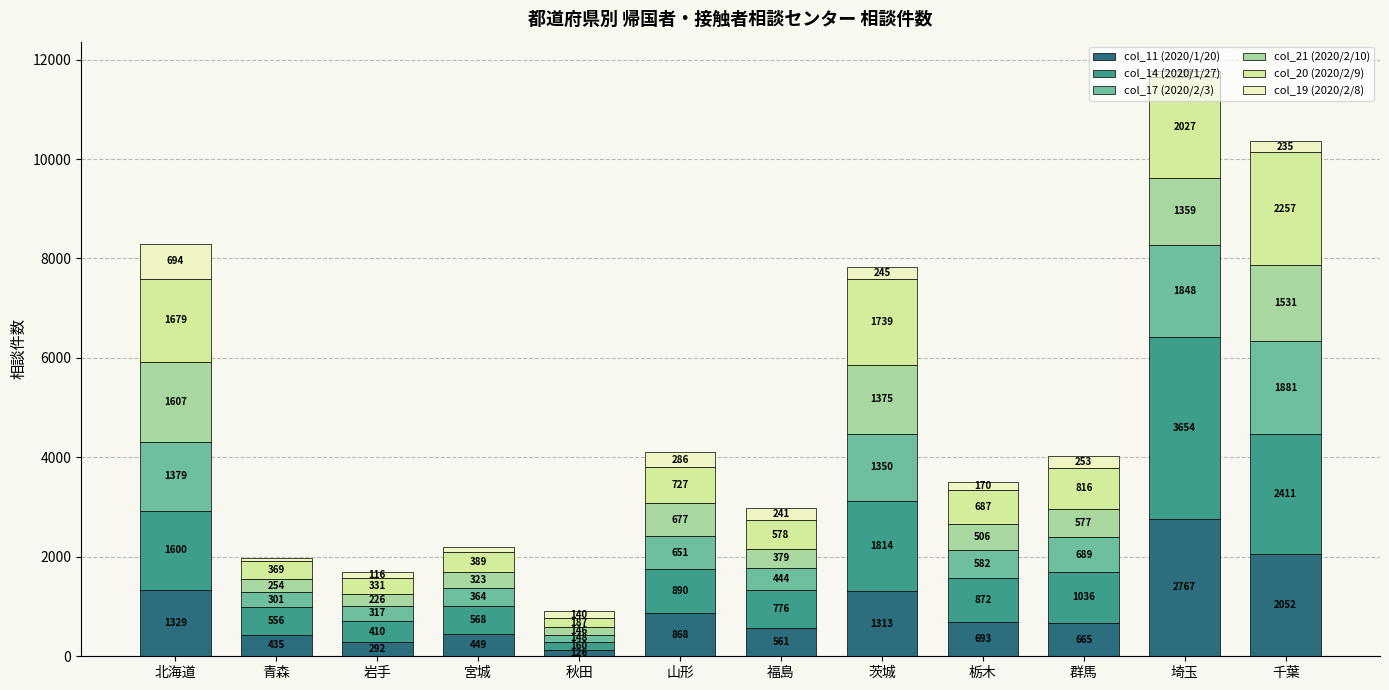

What is the total value across all series at 秋田?

907